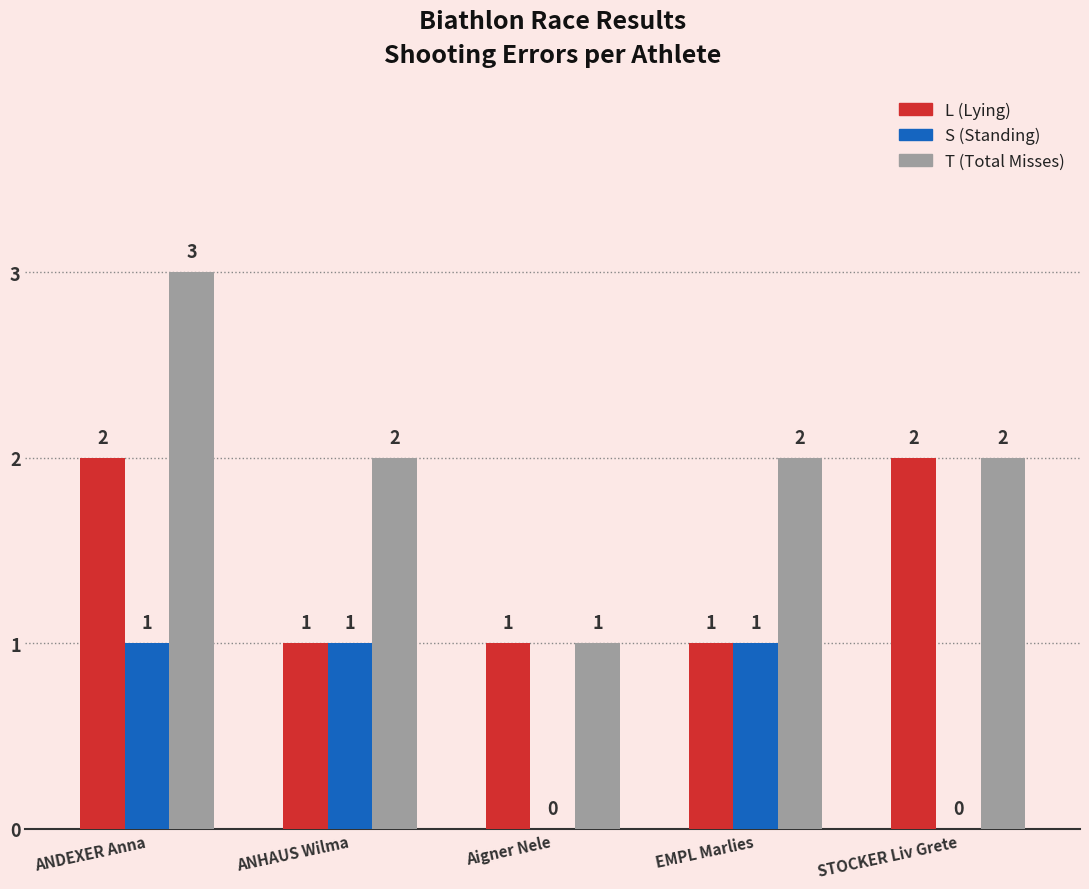

Are the bars horizontal?

No